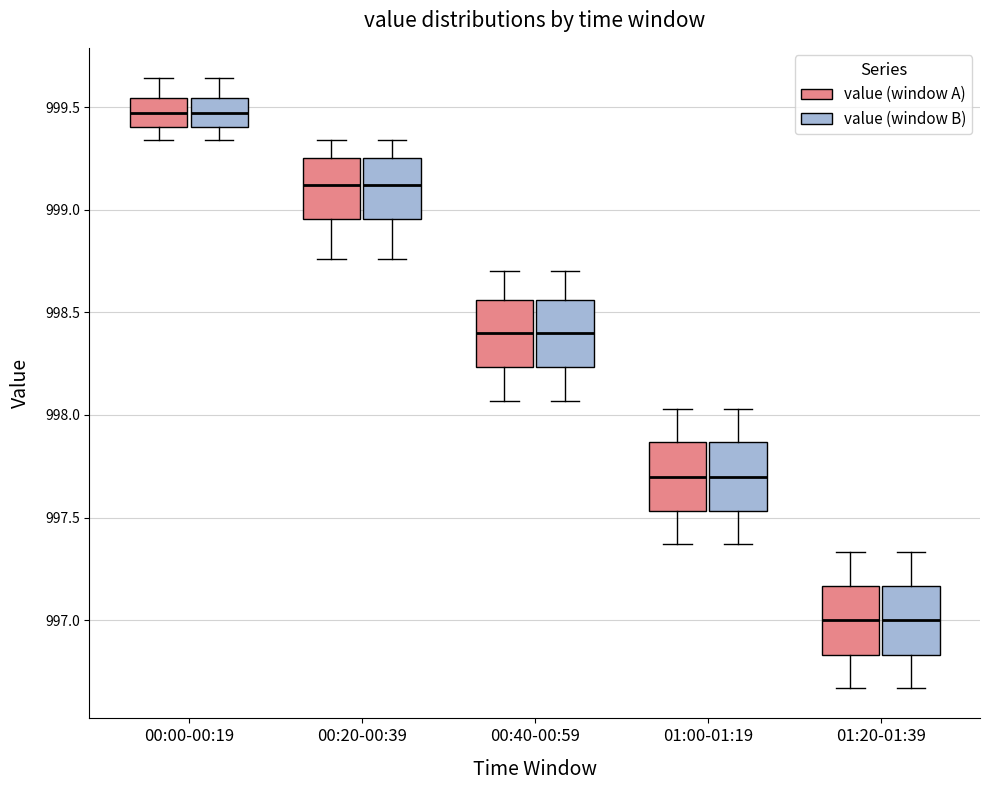

Where does the lower whisker of the box for 00:40-00:59 (value (window B)) end on the y-axis? The values are not printed on the chart, so give them approximately, as read against the axis.

998.05